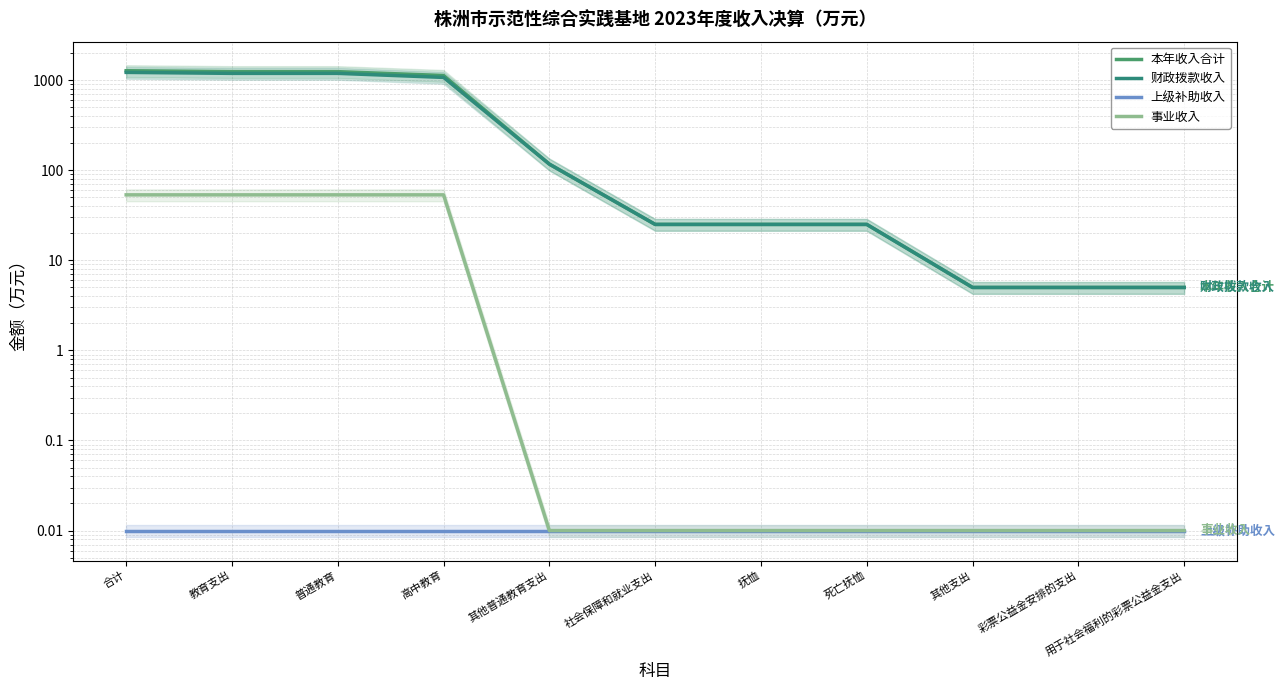

What is the value of the 本年收入合计 point at the 10th from the left?

5.0